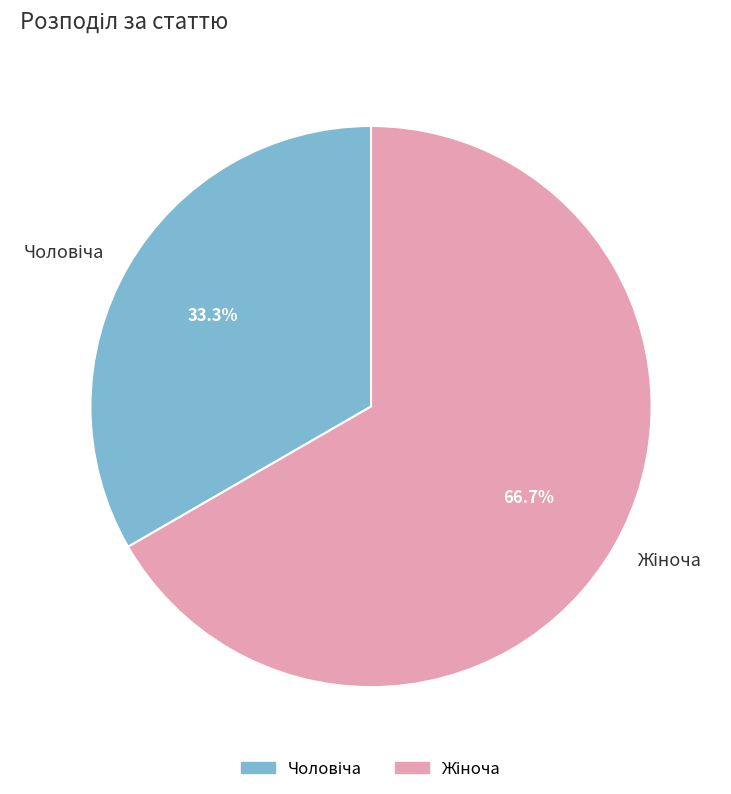

Does any single category account for the majority?

Yes